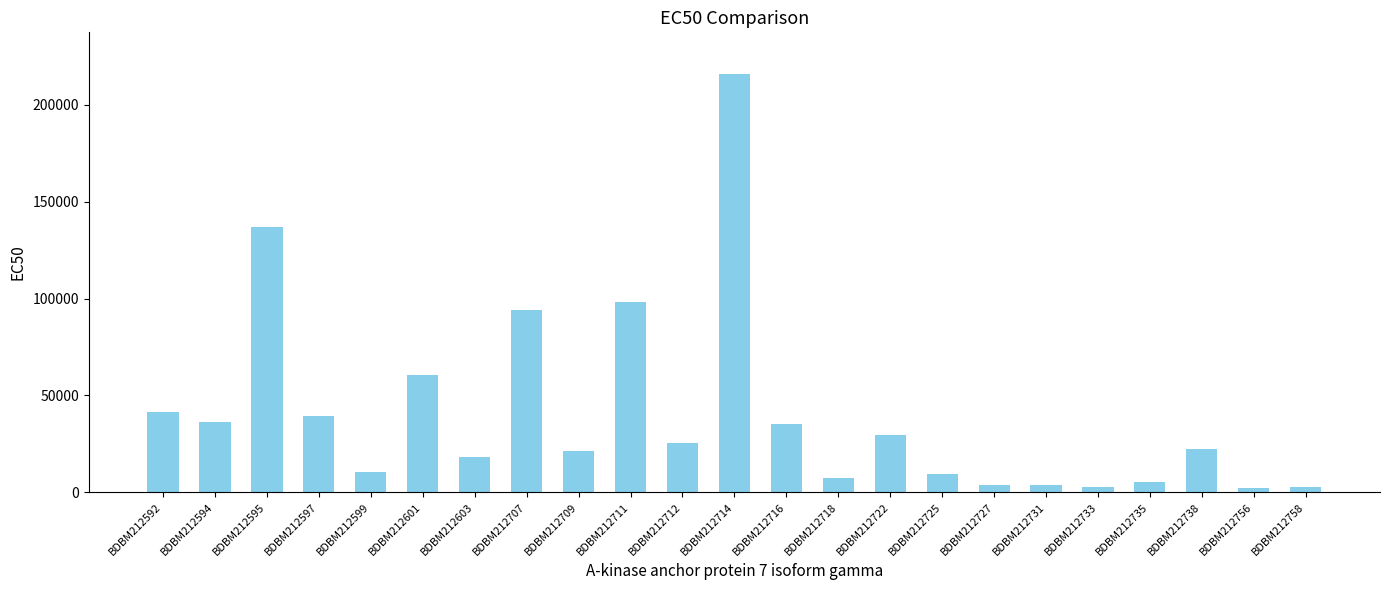

Are the bars horizontal?

No